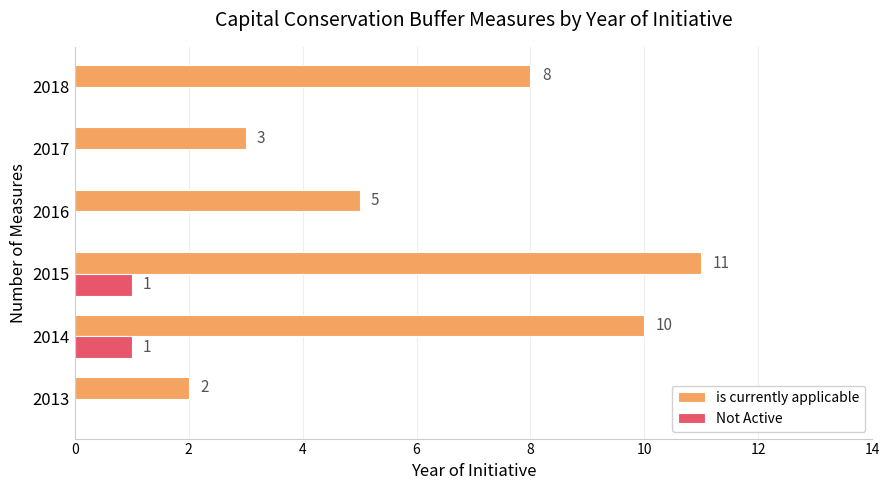

What is the sum of the is currently applicable values at 2018 and 2017?

11